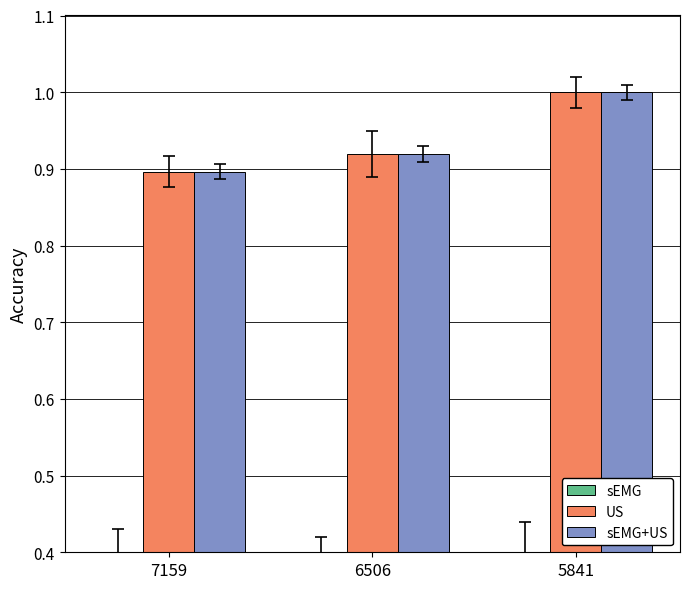

Count the sEMG values in the range 0 to 1.

3